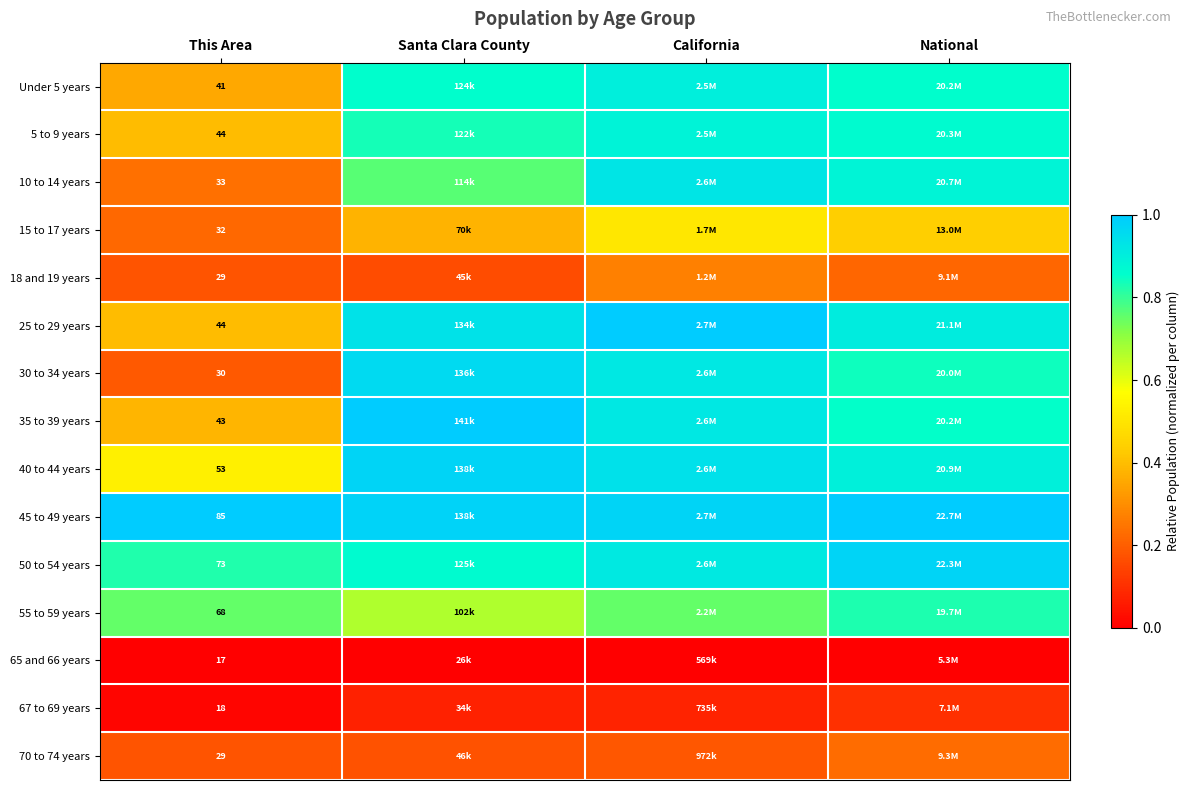

Is the value of Under 5 years at This Area greater than the value of 35 to 39 years at This Area?

No